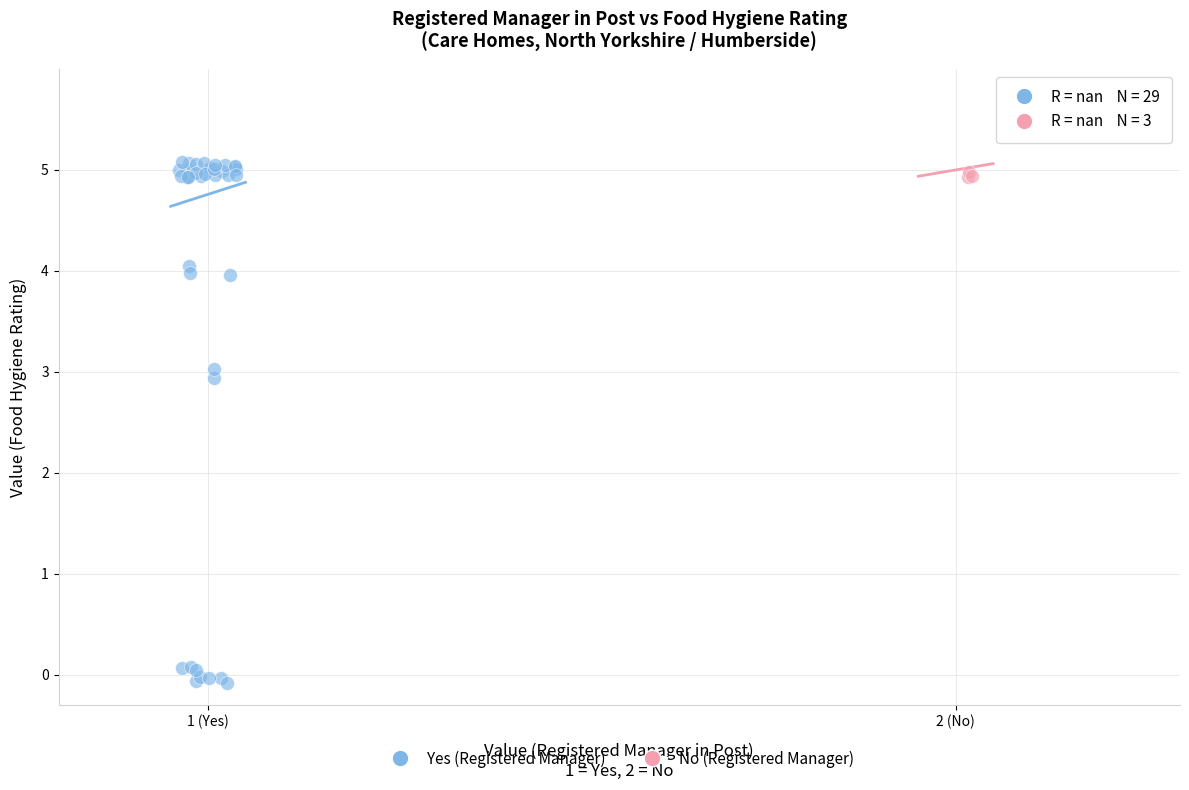

Which series has the widest spread of Y values?

Yes (Registered Manager)